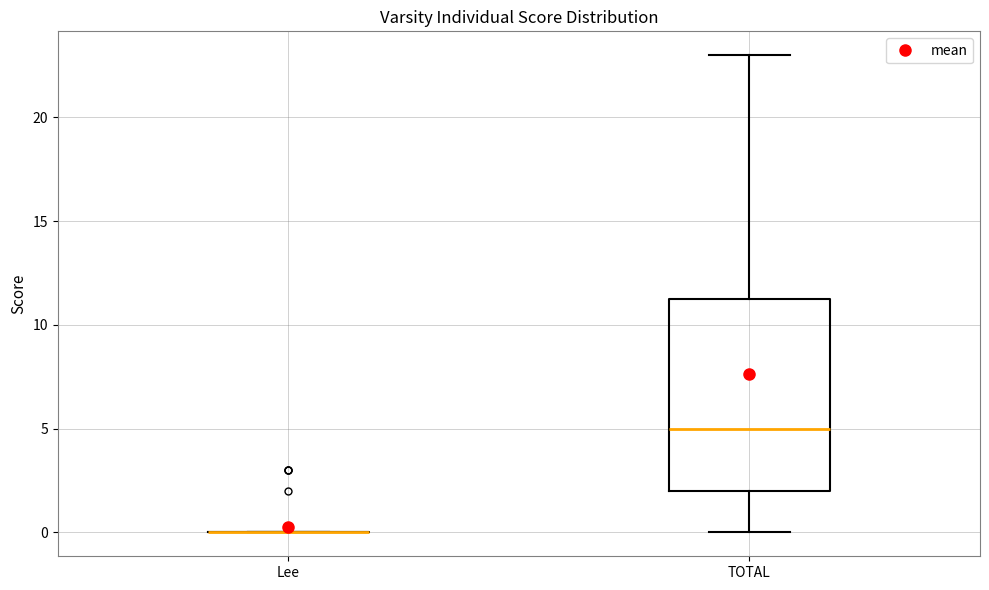

Comparing the boxes themselves (not the whiskers), which one is the tallest?

TOTAL